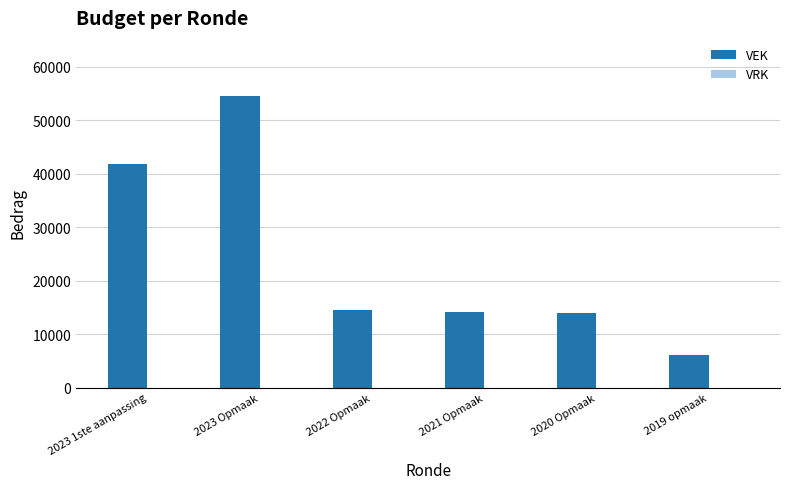

Reading left to right, list all the values displayed in this chart.

41874	54520	14489	14205	13926	6011